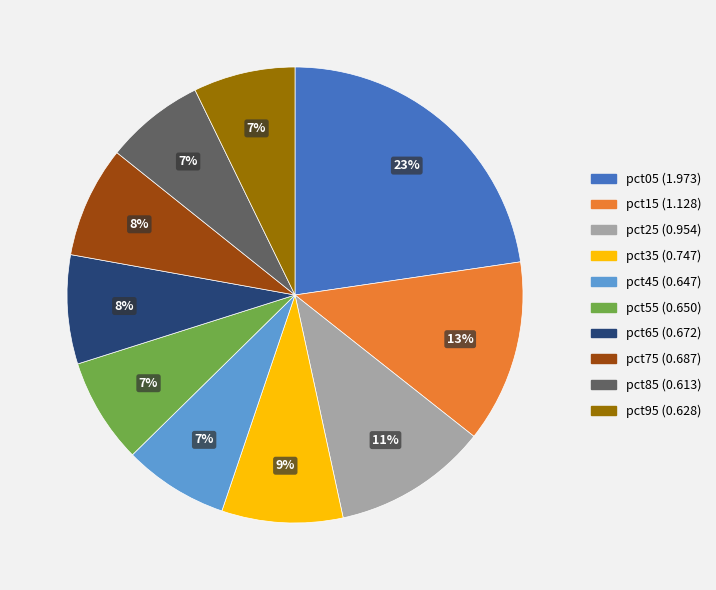

Which has a higher value, pct15 or pct05?

pct05